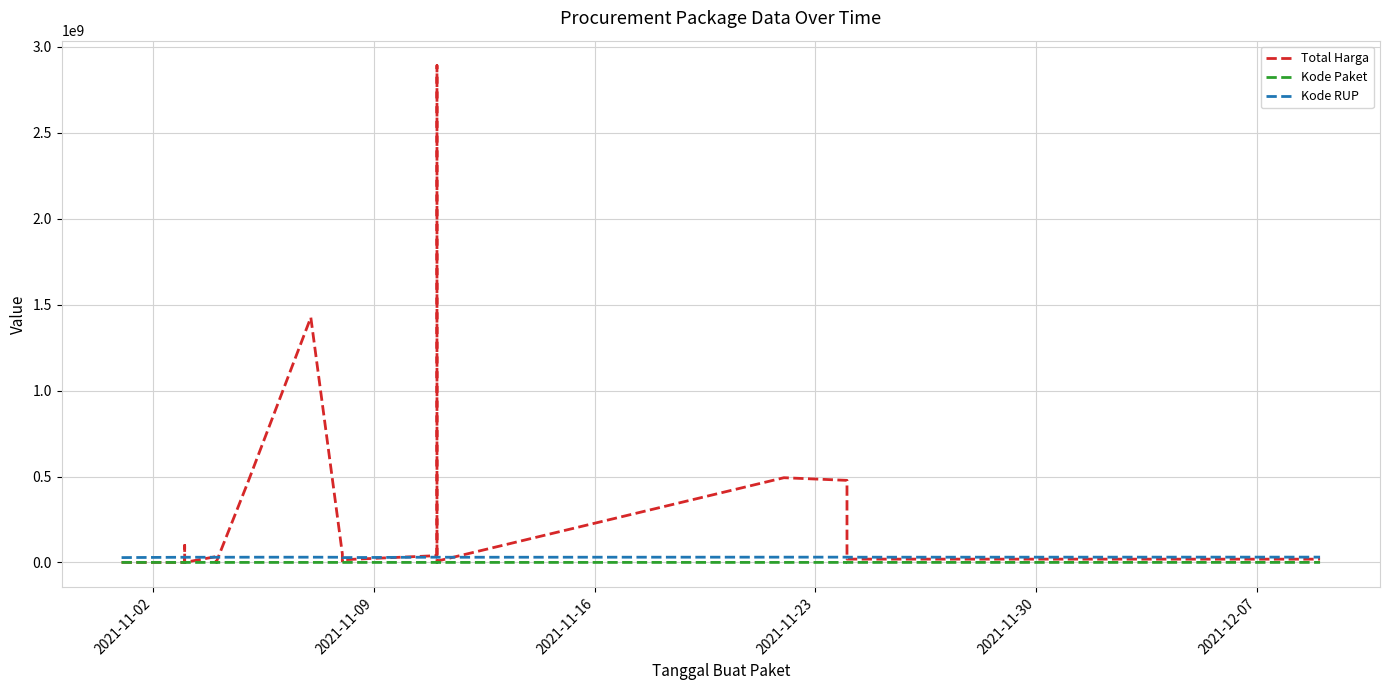

What is the lowest value of the Total Harga series?

78000